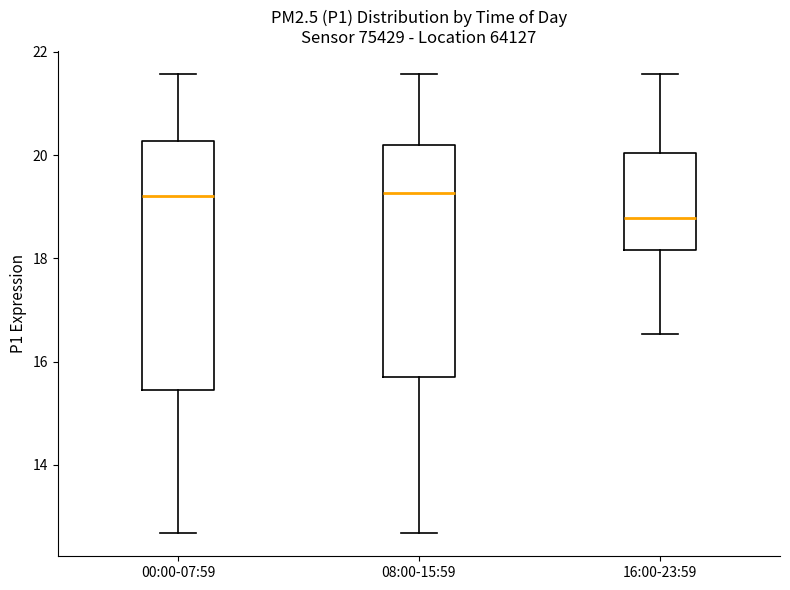

Reading left to right, transcribe this box plot: for each box, give where its median line is, the range the box spans, and where its two whiskers end, as read against the y-axis. The values are not printed on the chart, so give them approximately, as read against the axis.

00:00-07:59: median 19.2, box 15.4 to 20.2, whiskers 12.6 to 21.6
08:00-15:59: median 19.2, box 15.8 to 20.2, whiskers 12.6 to 21.6
16:00-23:59: median 18.8, box 18.2 to 20.0, whiskers 16.6 to 21.6